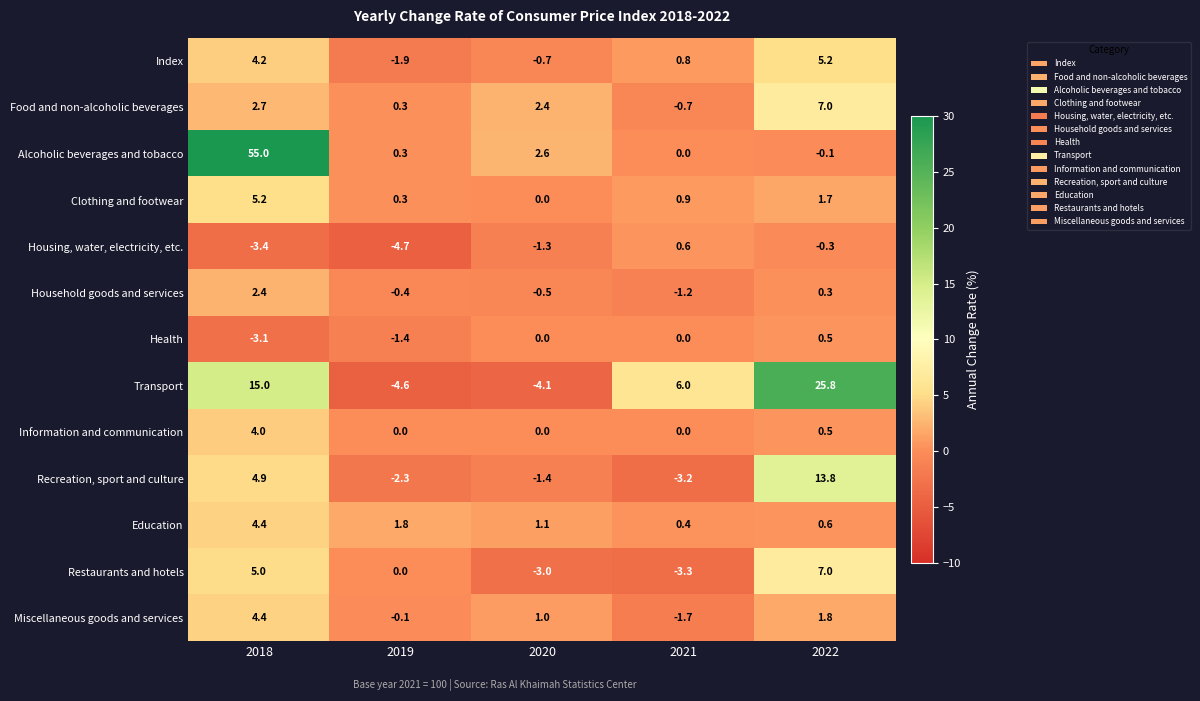

How many negative values does the Household goods and services series have?

3